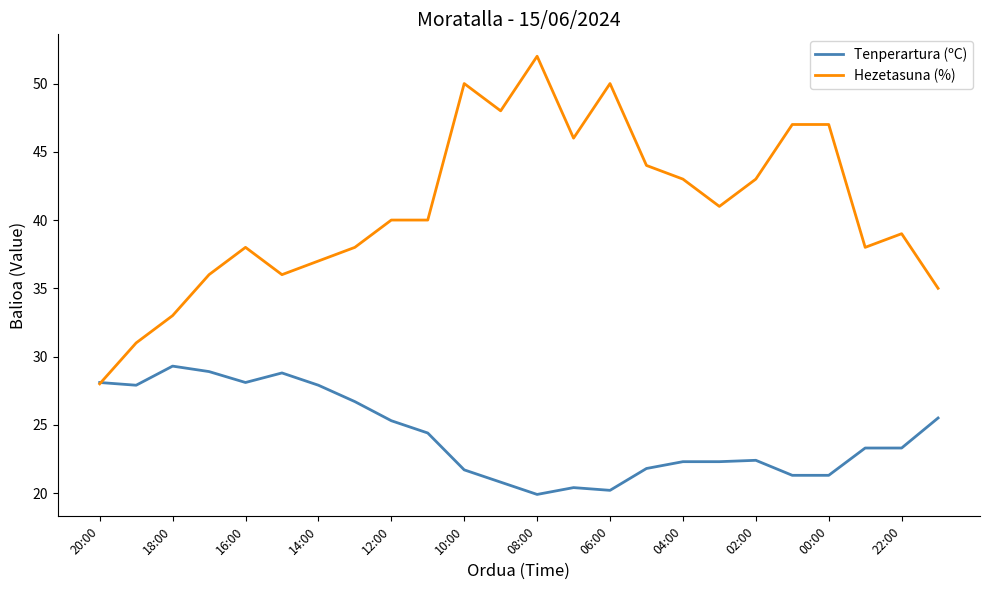

Which series has the largest range (max minus min)?

Hezetasuna (%)